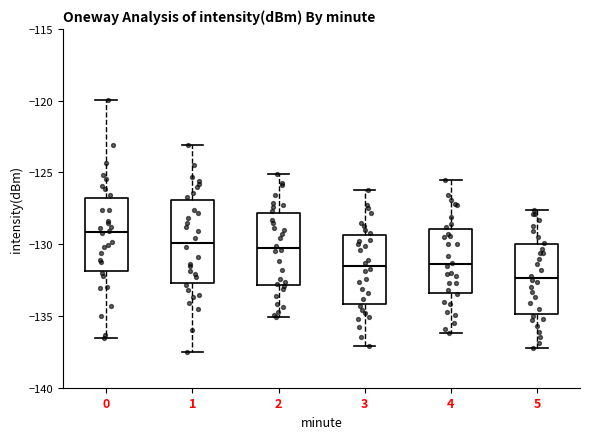

Reading left to right, read every box against the y-axis: the position of its median line, the range the box covers, and the ends of its whiskers. The values are not printed on the chart, so give them approximately, as read against the axis.

0: median -129.0, box -132.0 to -127.0, whiskers -136.5 to -120.0
1: median -130.0, box -132.5 to -127.0, whiskers -137.5 to -123.0
2: median -130.0, box -133.0 to -128.0, whiskers -135.0 to -125.0
3: median -131.5, box -134.0 to -129.5, whiskers -137.0 to -126.0
4: median -131.5, box -133.5 to -129.0, whiskers -136.0 to -125.5
5: median -132.5, box -135.0 to -130.0, whiskers -137.0 to -127.5